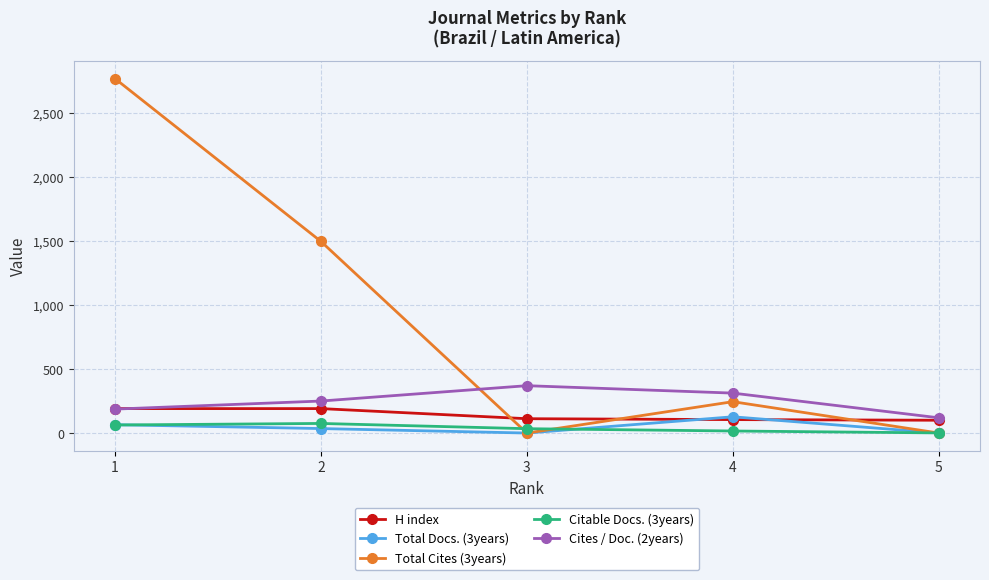

How many interior local valleys does the Total Cites (3years) series have?

1